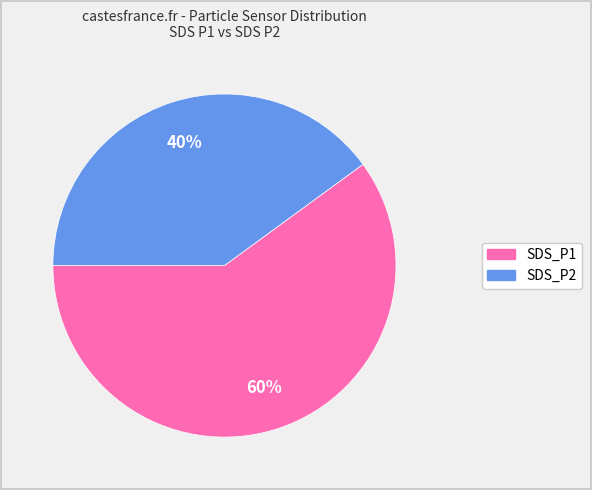

Between SDS_P1 and SDS_P2, which is larger?

SDS_P1